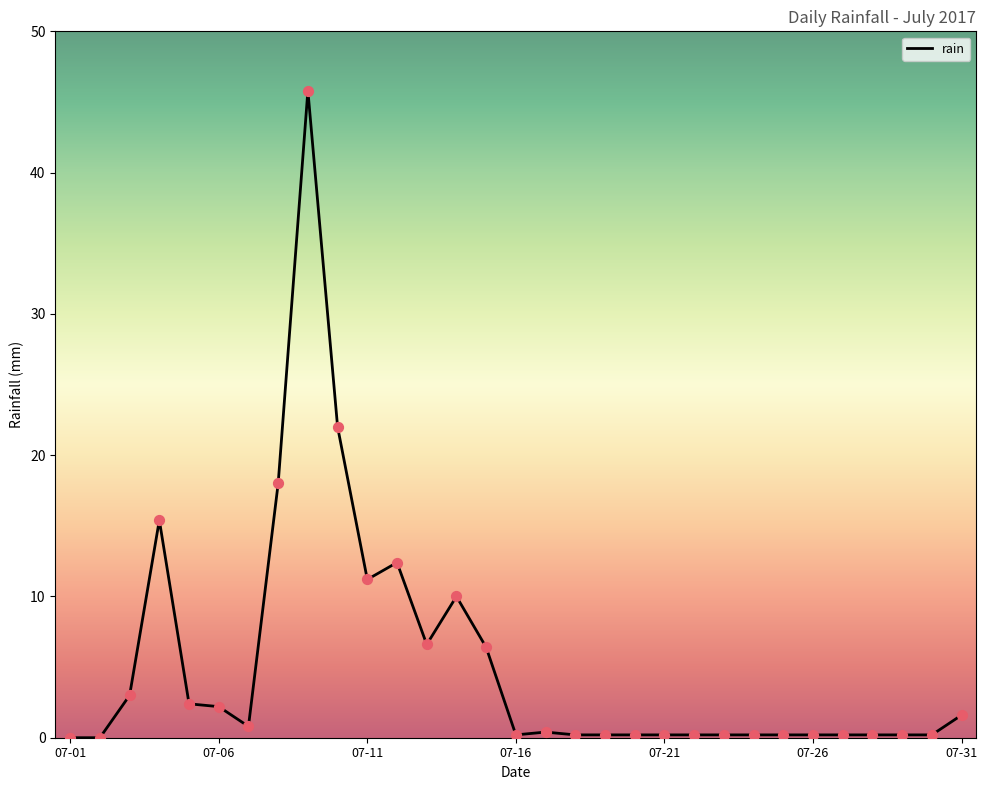

What is the maximum value shown in the chart?

45.8